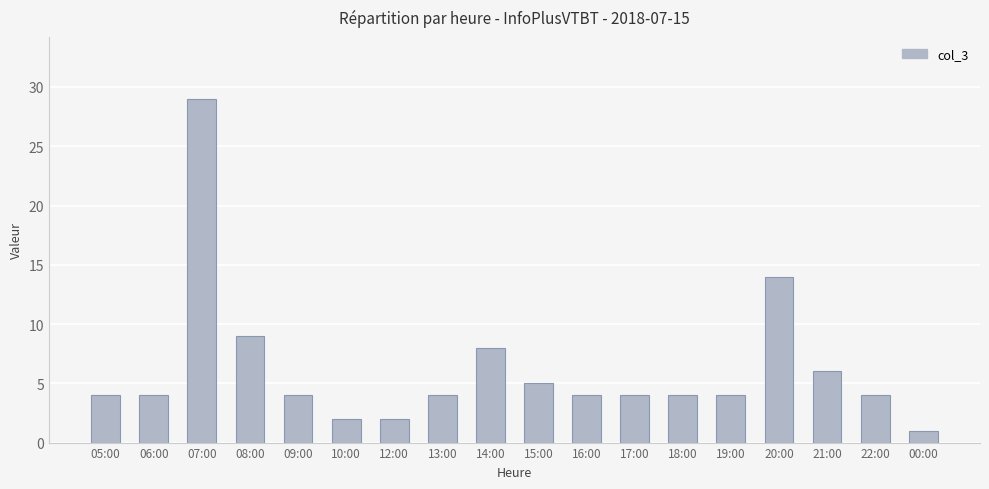

What is the greatest value displayed?

29